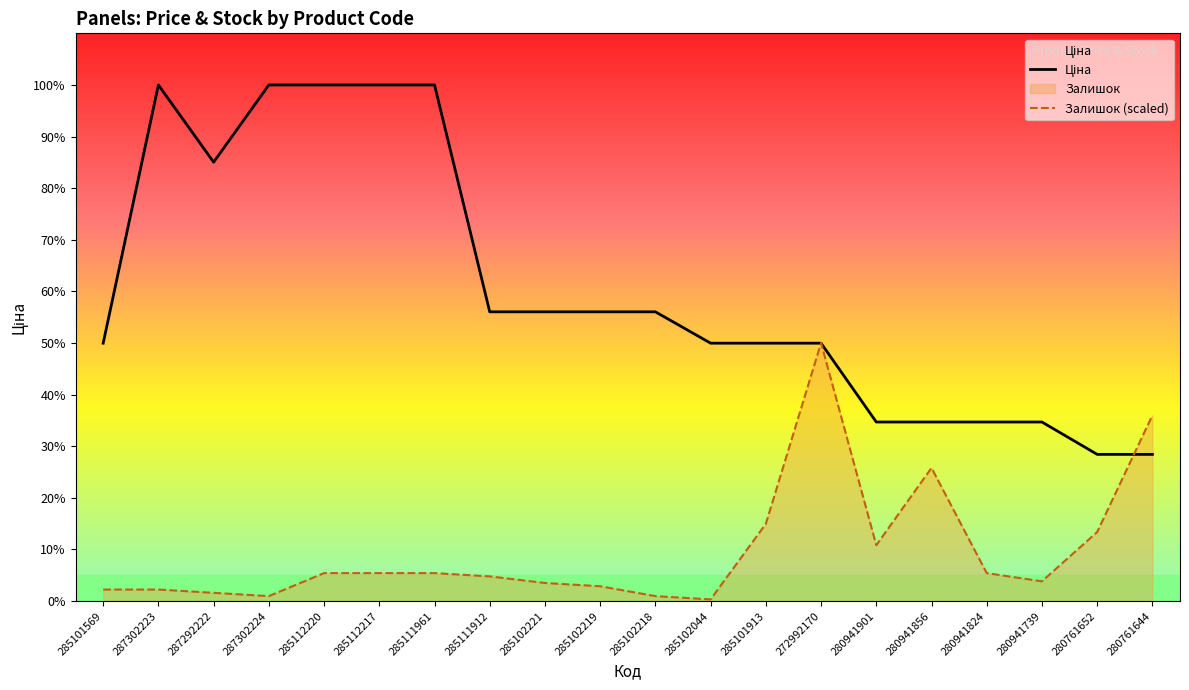

What position from the left is 287302224?

4